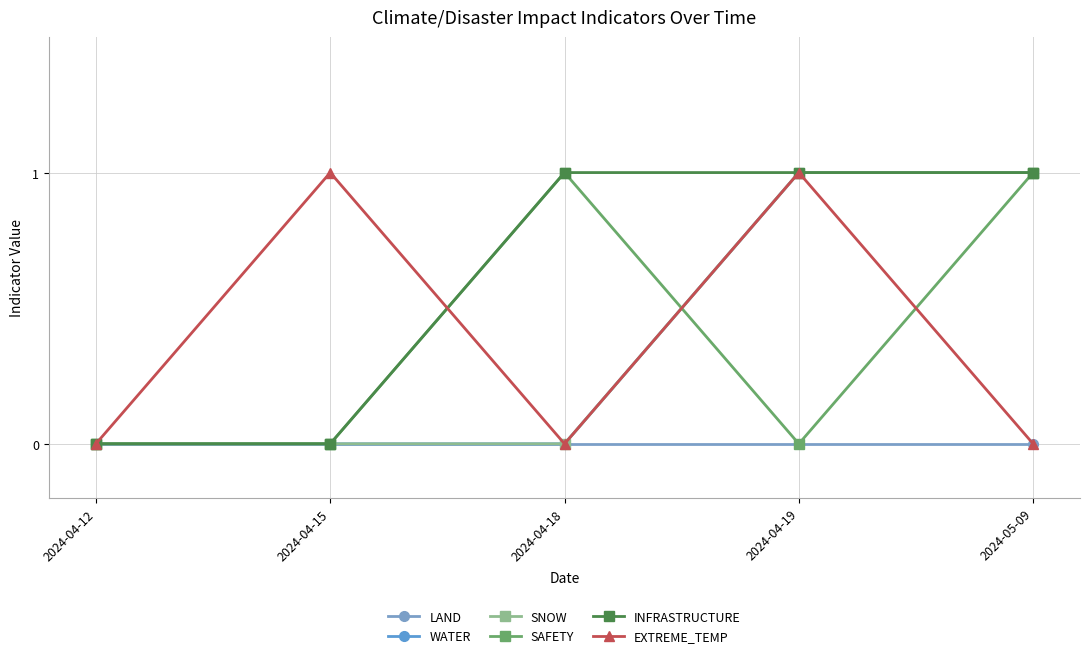

True or false: WATER has more than 2 interior local peaks.

False